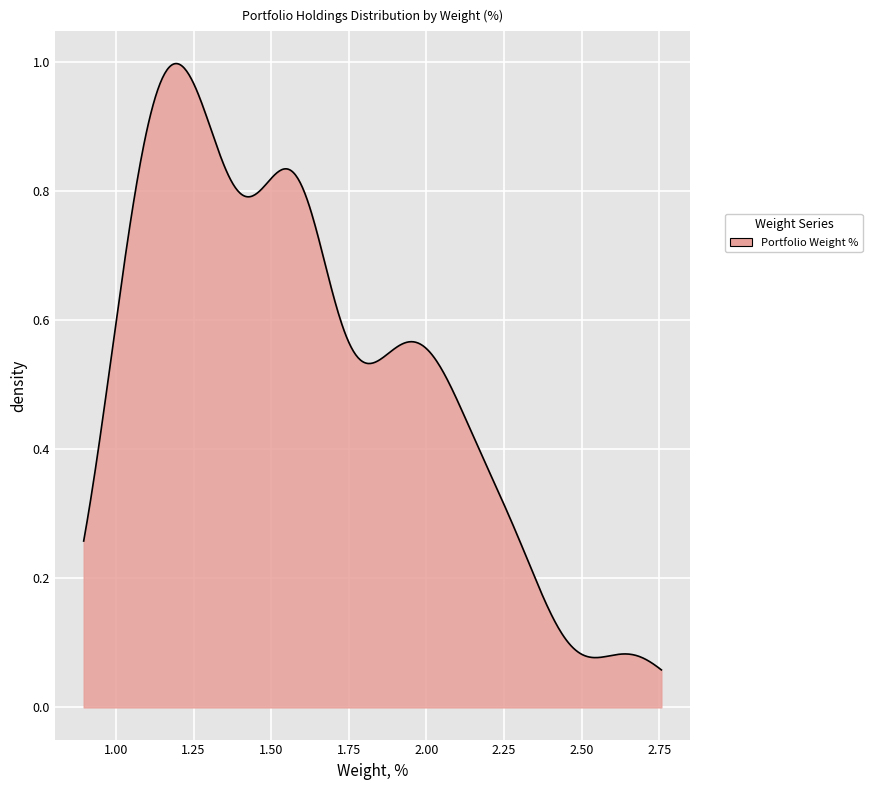

Reading right to left, list all the values displayed in this chart.

1.0	1.0	1.0	1.1	1.1	1.1	1.1	1.2	1.2	1.2	1.2	1.2	1.2	1.3	1.3	1.3	1.4	1.4	1.5	1.6	1.6	1.6	1.6	1.6	1.6	1.6	1.6	1.8	1.8	1.9	1.9	1.9	2.0	2.0	2.1	2.1	2.2	2.3	2.3	2.7